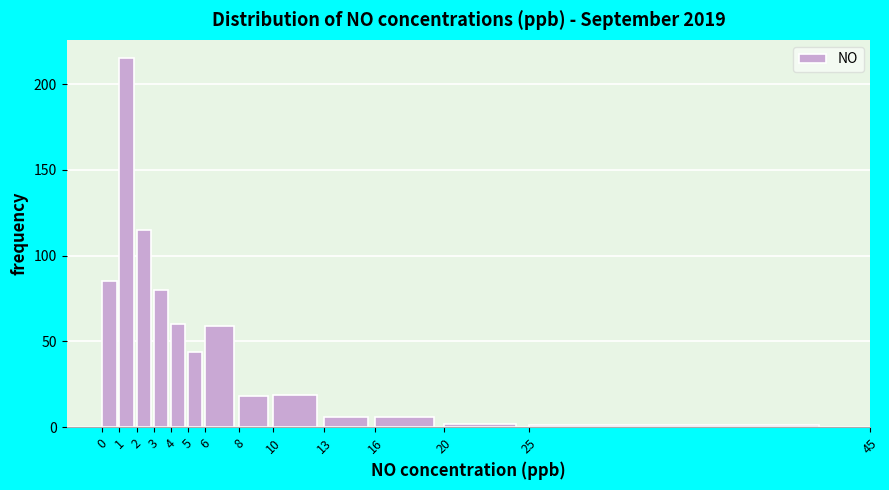

What is the height of the bar covering 13 to 16 on the x-axis? The values are not printed on the chart, so give them approximately, as read against the axis.

5